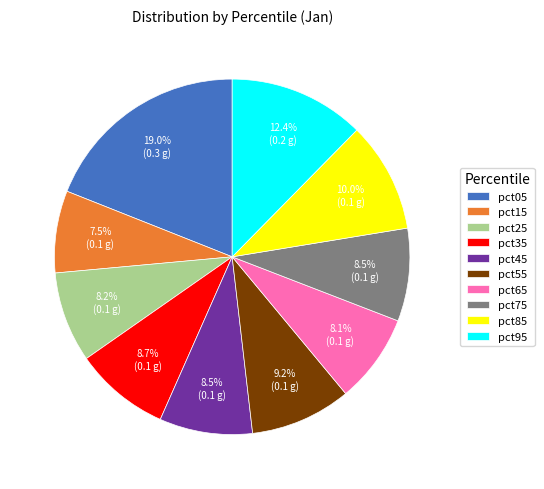

How many slices are in this pie chart?

10